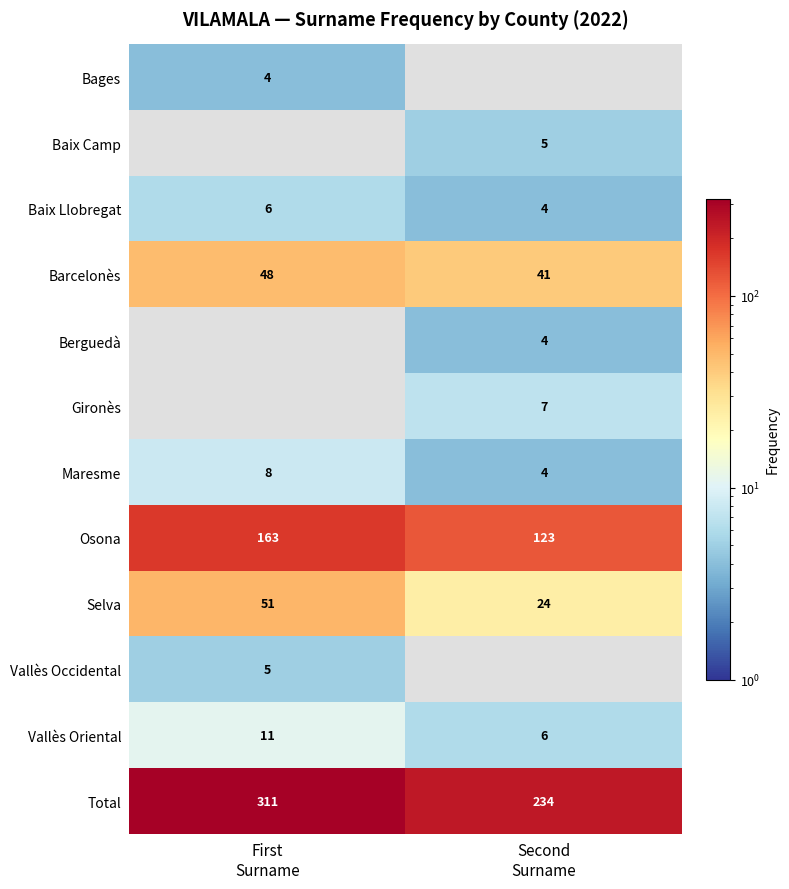

What is the lowest value of the Osona series?

123